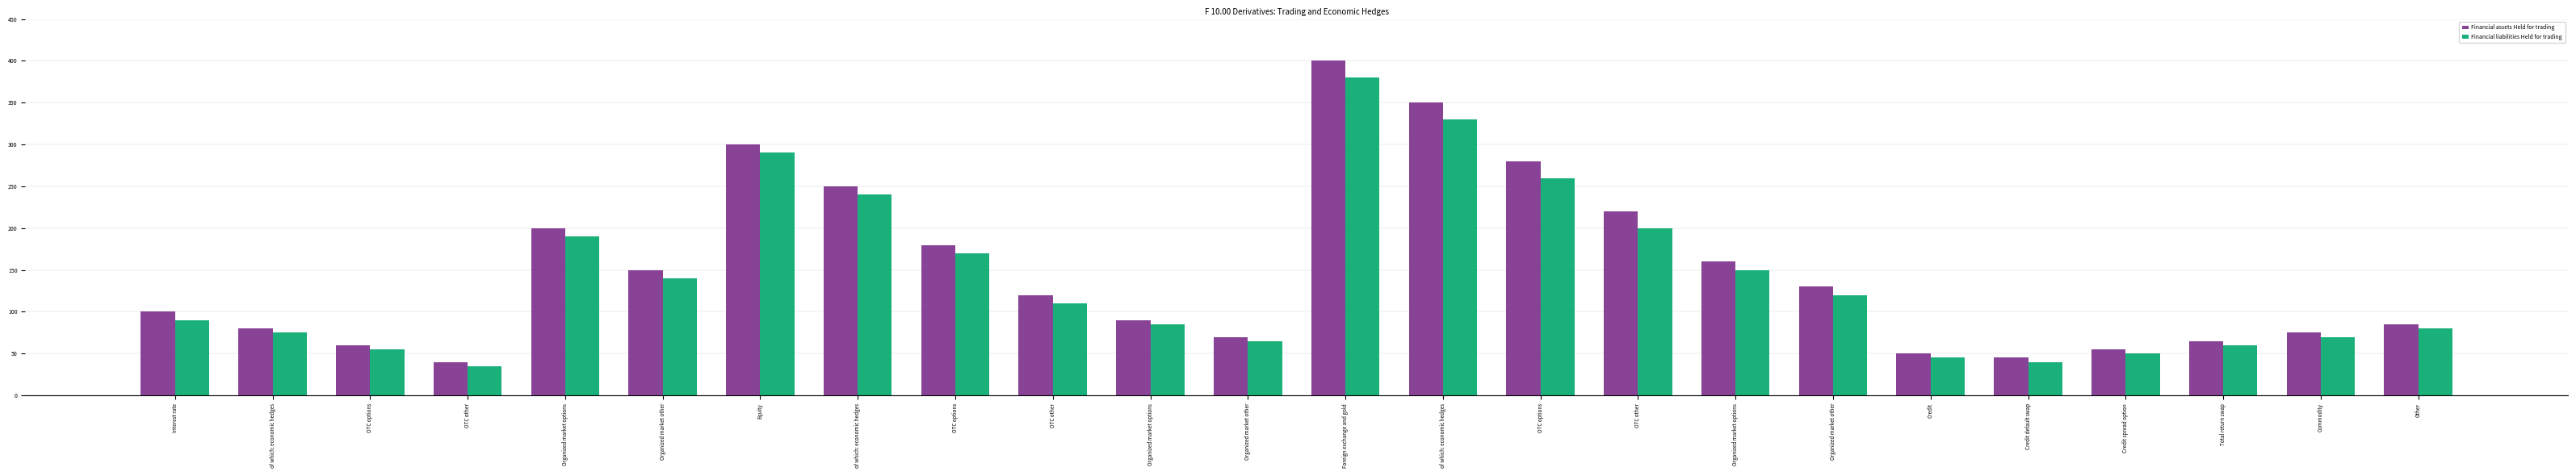

What is the total value across all series at OTC options?

115